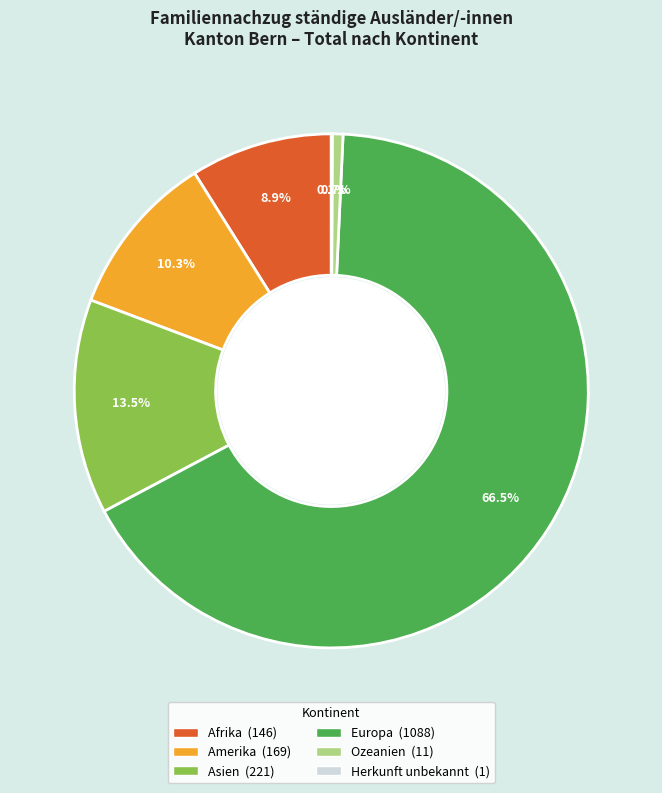

Combined, what portion of the pie is Amerika and Europa?

76.8%